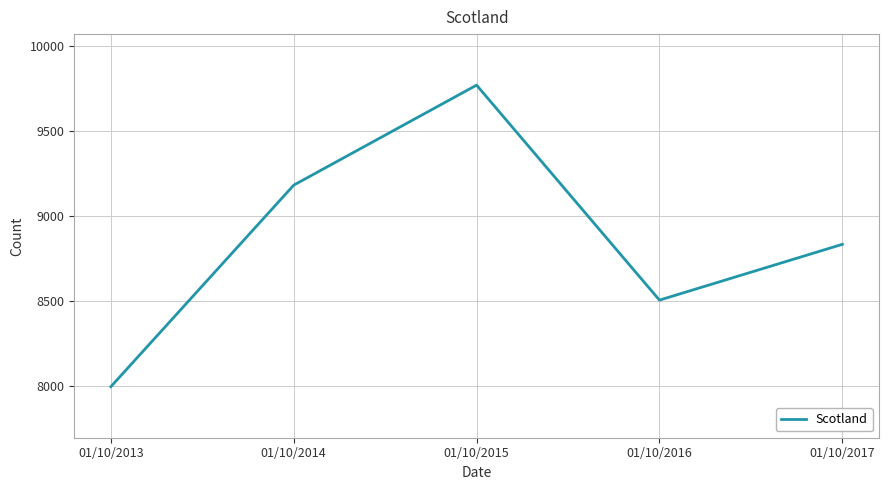

What is the change in value from 01/10/2013 to 01/10/2017?

+837